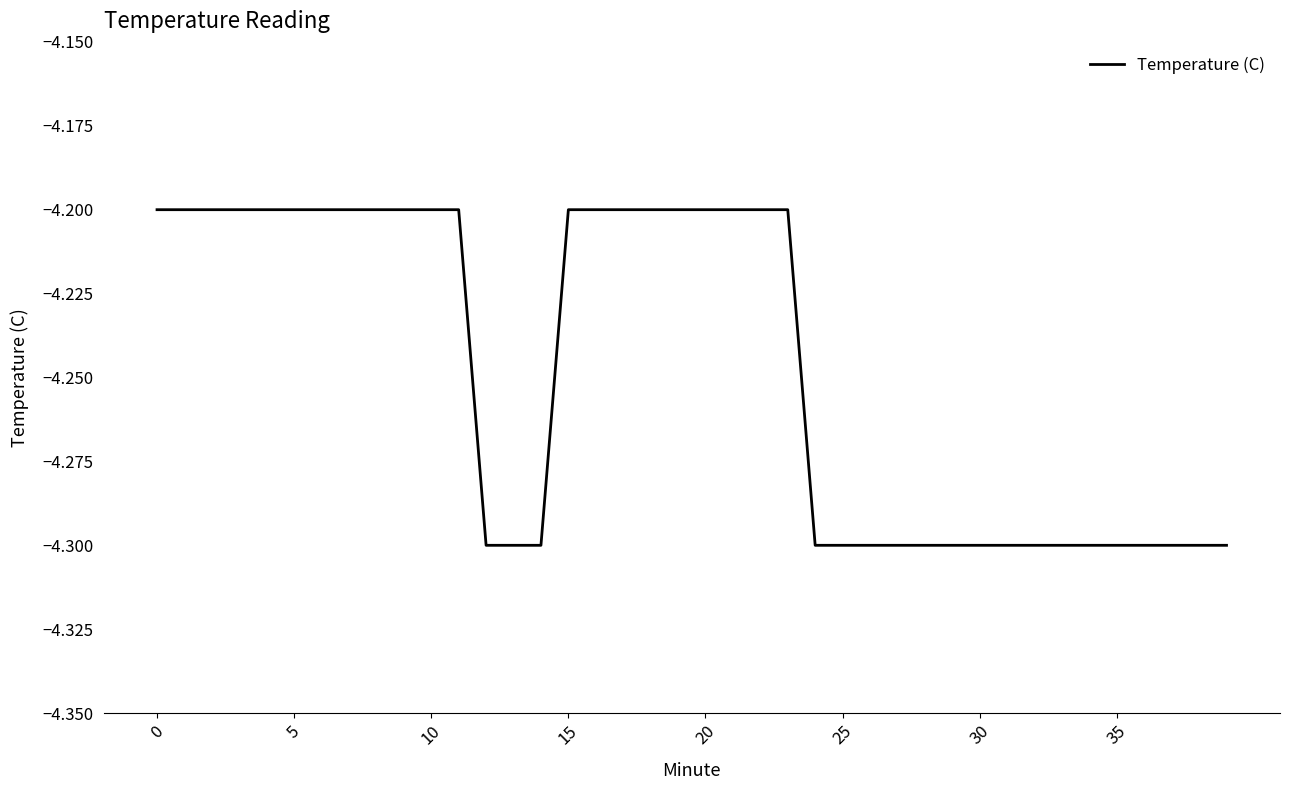

What is the minimum value shown in the chart?

-4.3